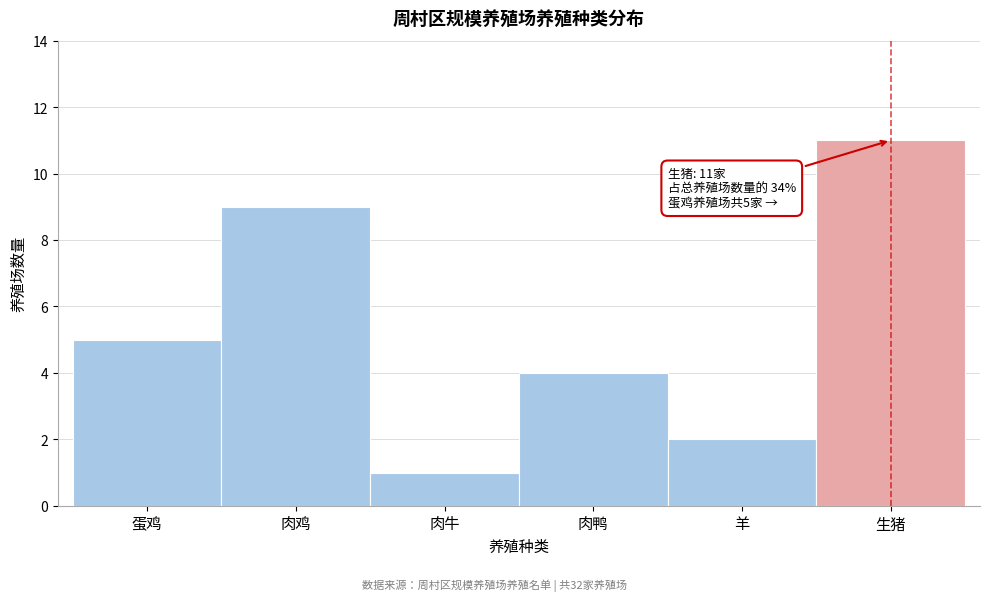

Reading right to left, list all the values displayed in this chart.

生猪=11	羊=2	肉鸭=4	肉牛=1	肉鸡=9	蛋鸡=5